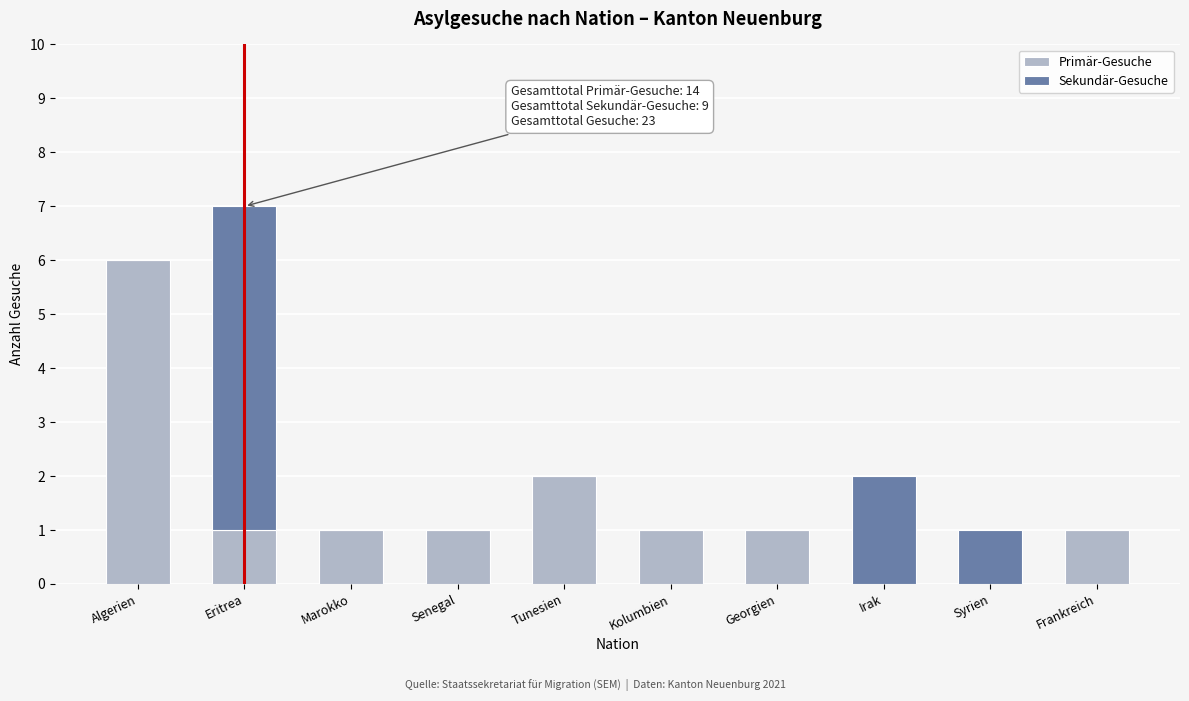

Reading left to right, what are the values for Primär-Gesuche?

Algerien=6	Eritrea=1	Marokko=1	Senegal=1	Tunesien=2	Kolumbien=1	Georgien=1	Irak=0	Syrien=0	Frankreich=1